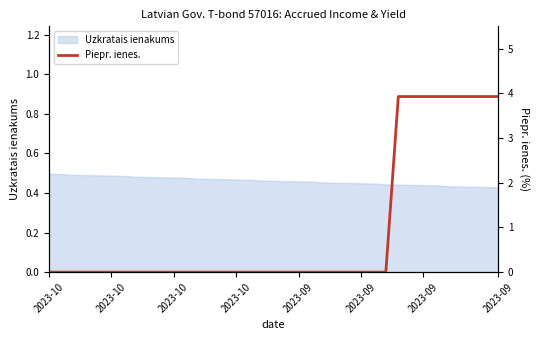

How many lines are shown in the chart?

1